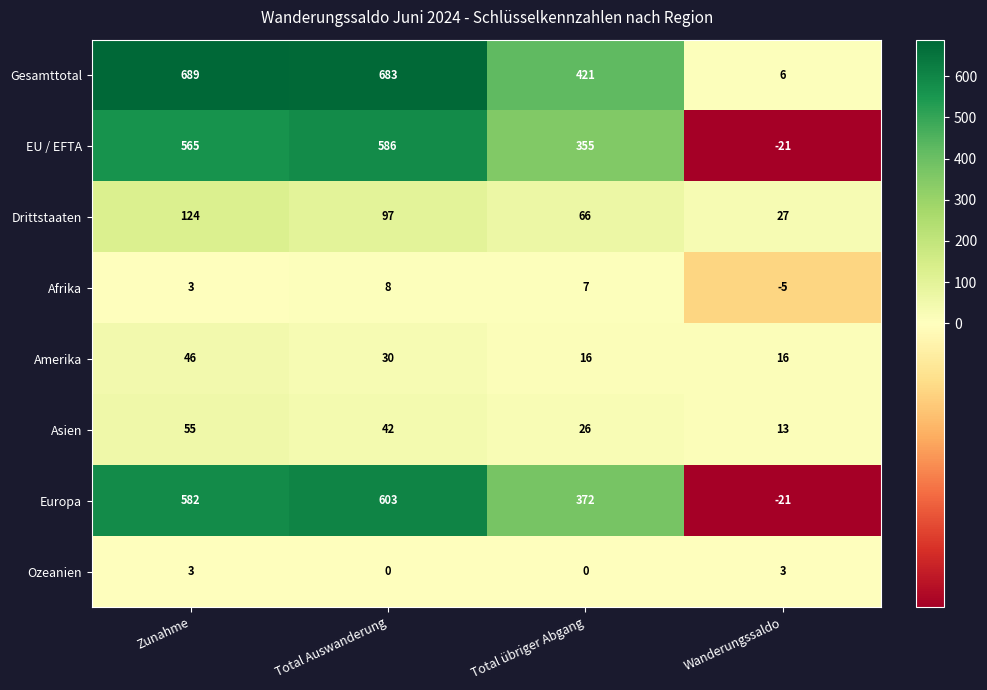

How many data points does each series have?

4